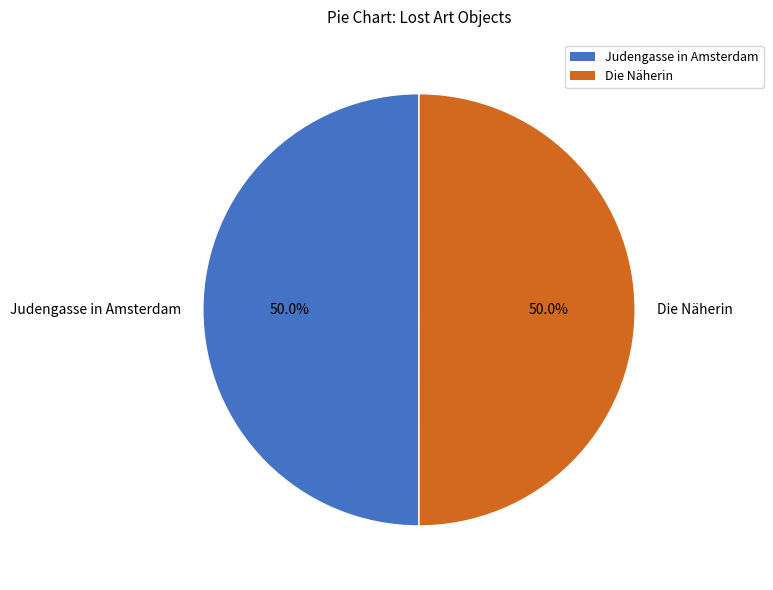

Approximately how many times larger is the value at Die Näherin compared to Judengasse in Amsterdam?

1.0